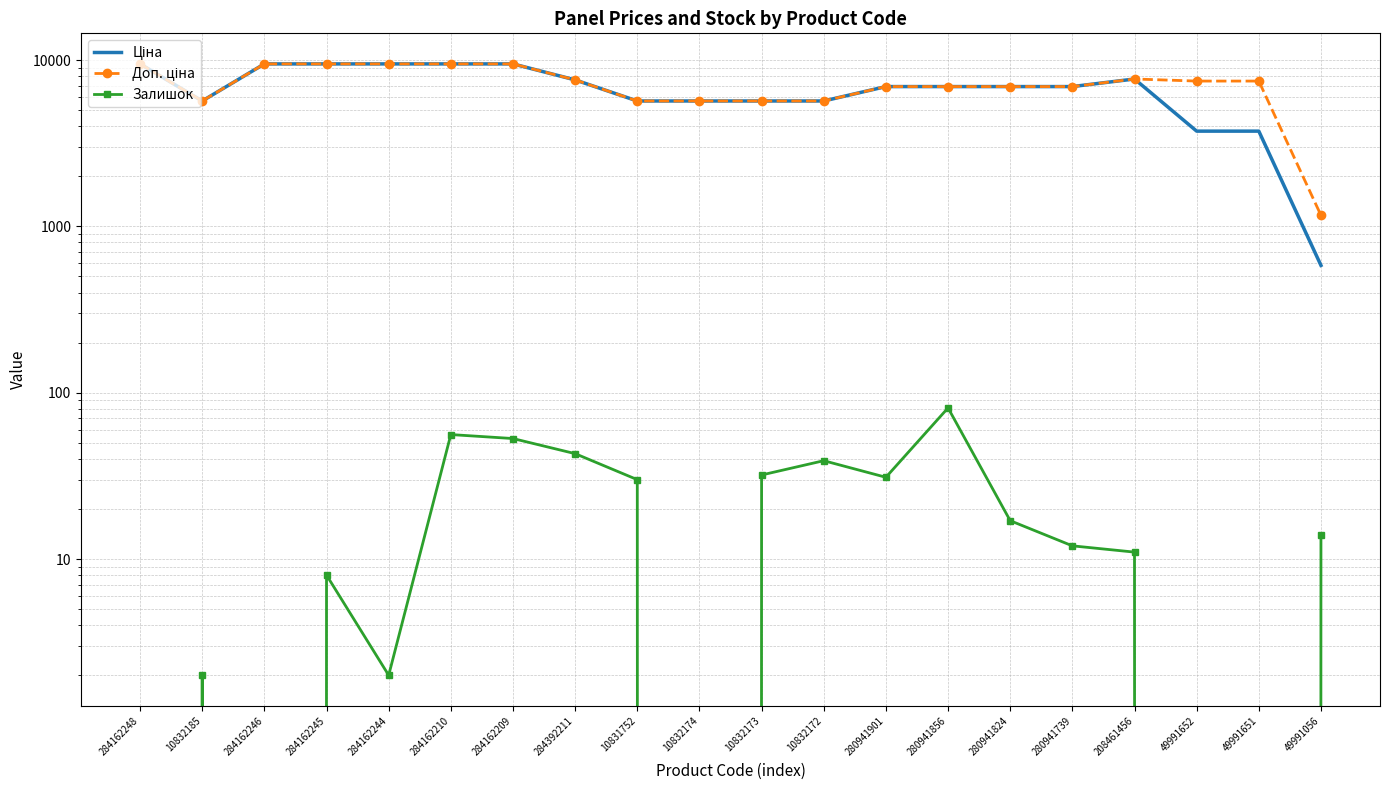

What is the difference between the maximum and minimum values in the Залишок series?

81.0